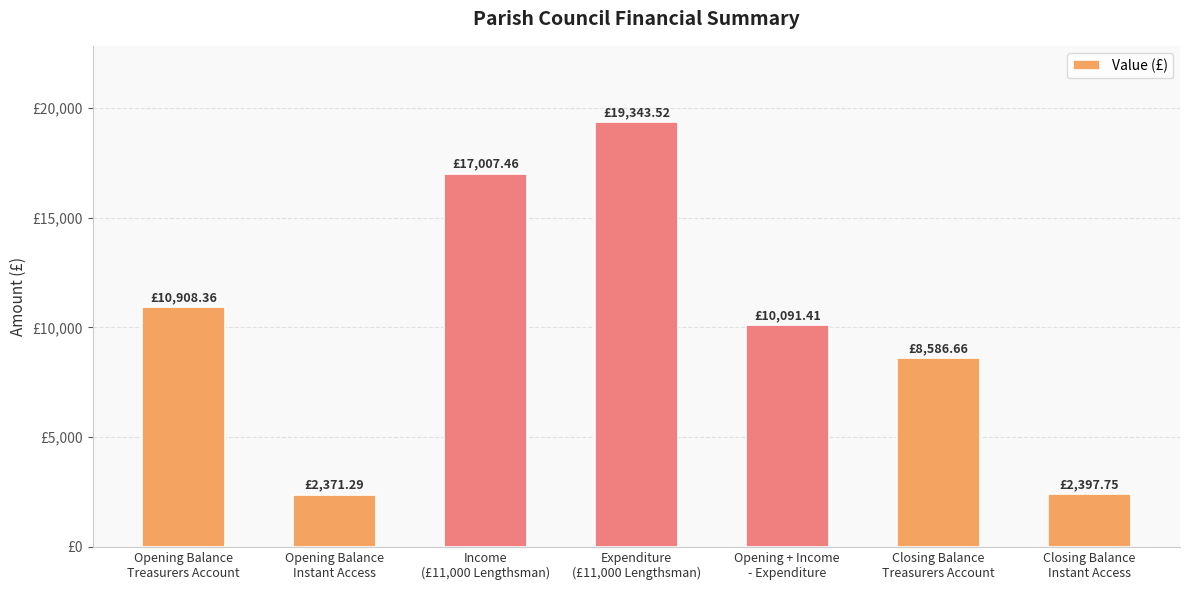

What is the label of the 2nd bar from the right?

Closing Balance
Treasurers Account